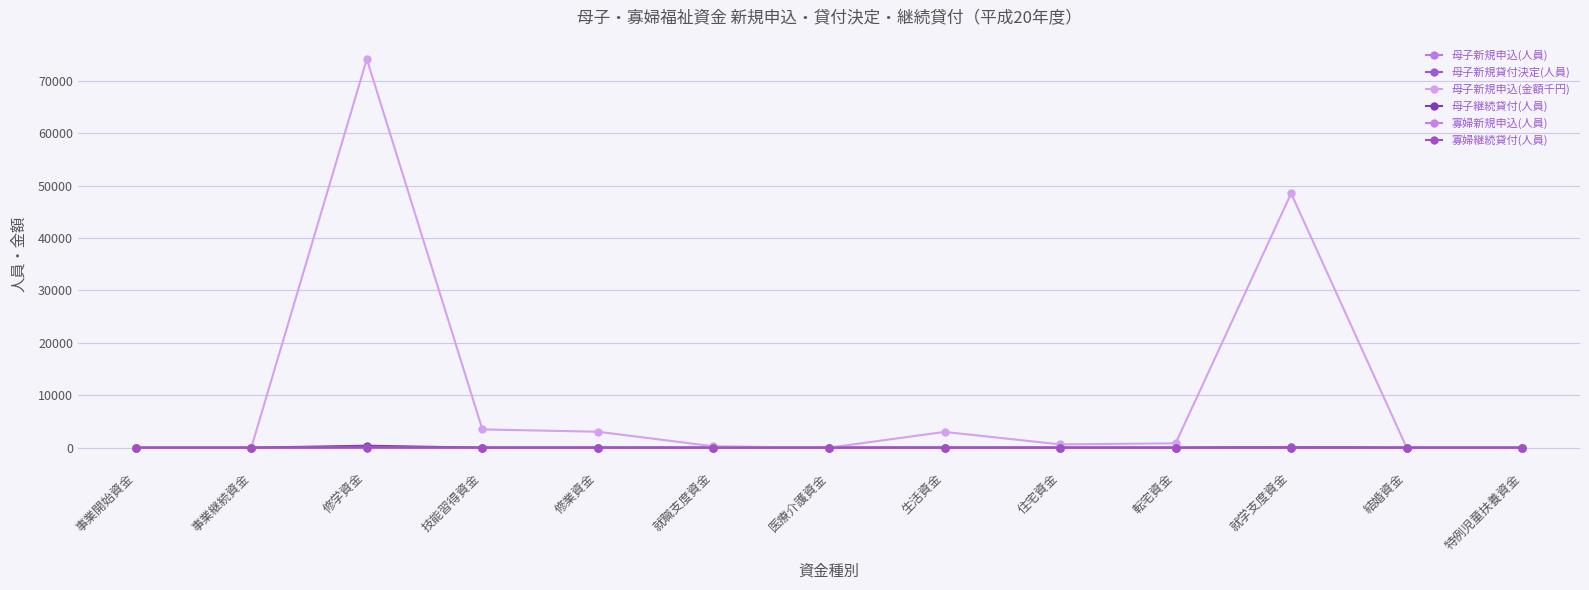

True or false: 母子継続貸付(人員) has more than 1 points higher than both neighbors.

True